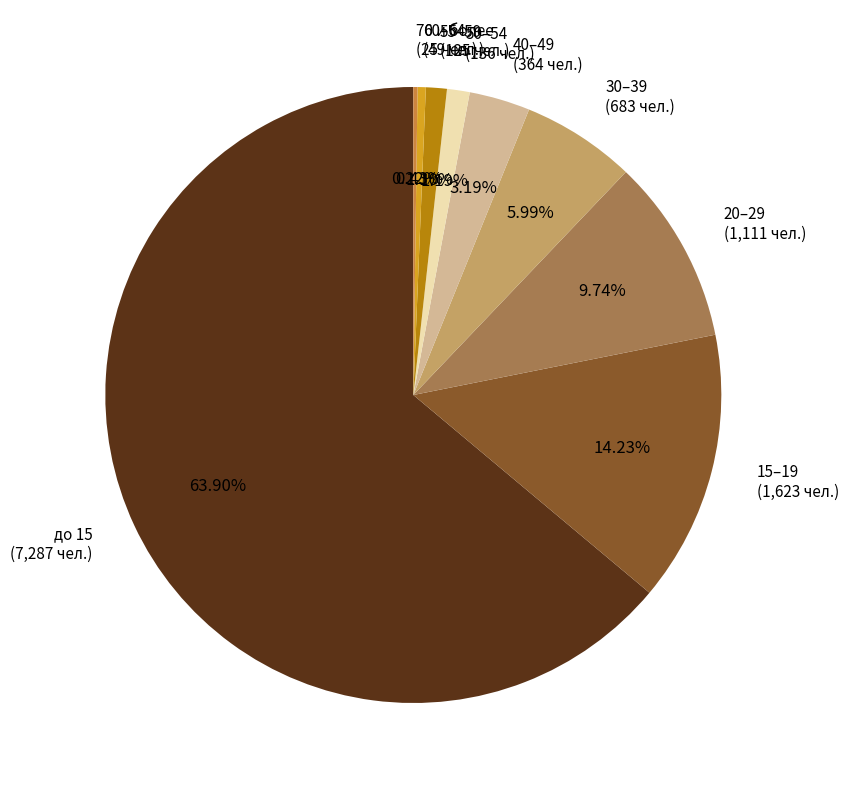

Is there any slice that represents more than half of the pie?

Yes